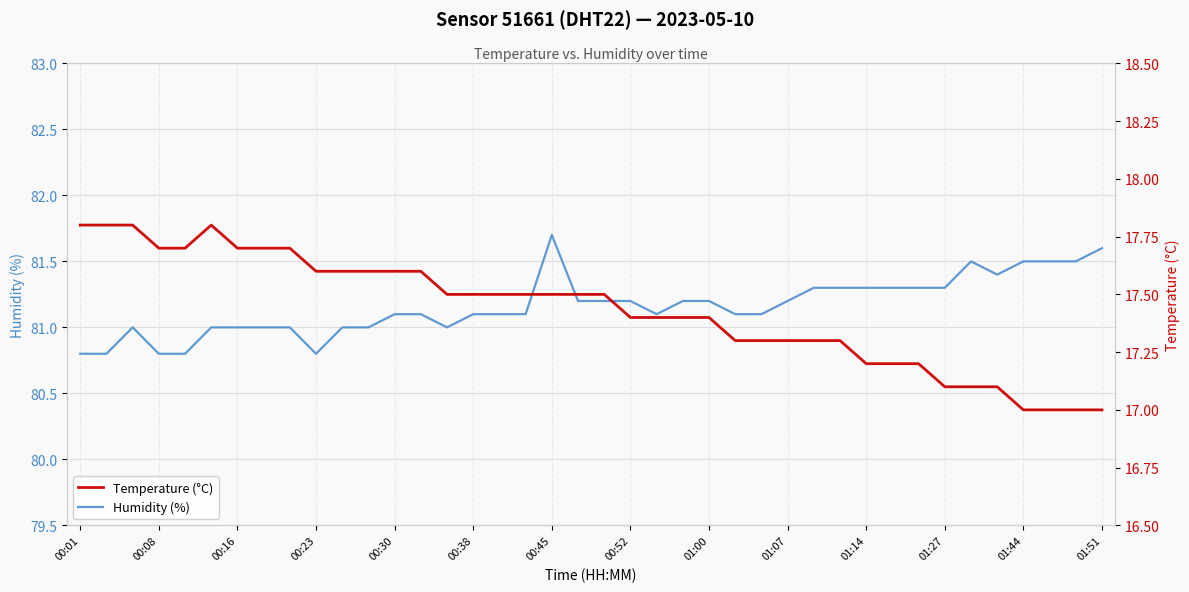

At which label does Humidity (%) reach its peak?

00:45